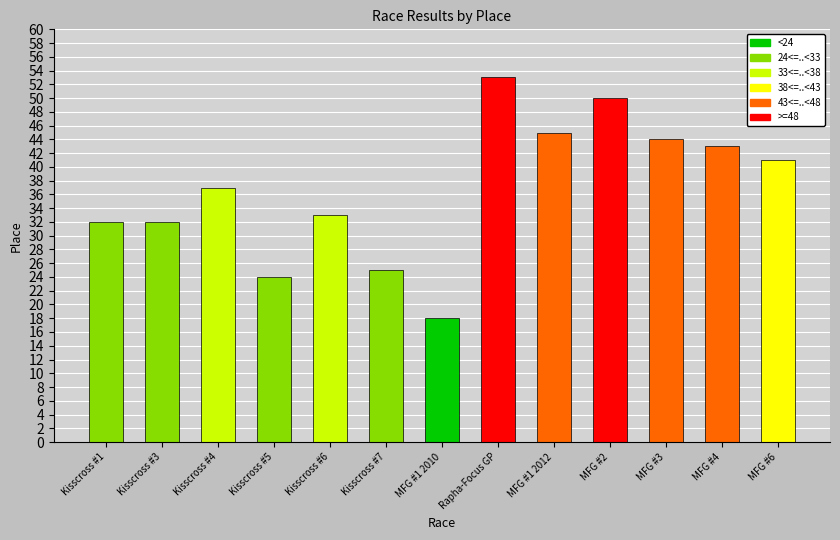

Are the bars grouped side by side (vs. stacked)?

Yes